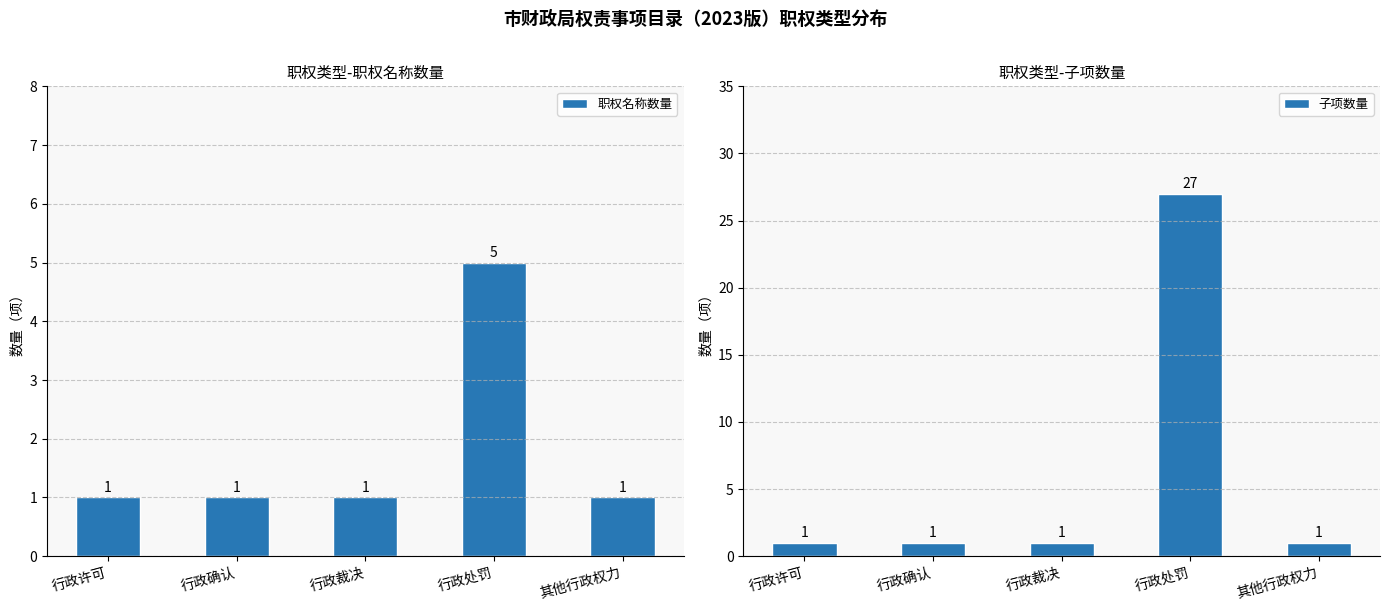

What is the maximum value for 子项数量?

27